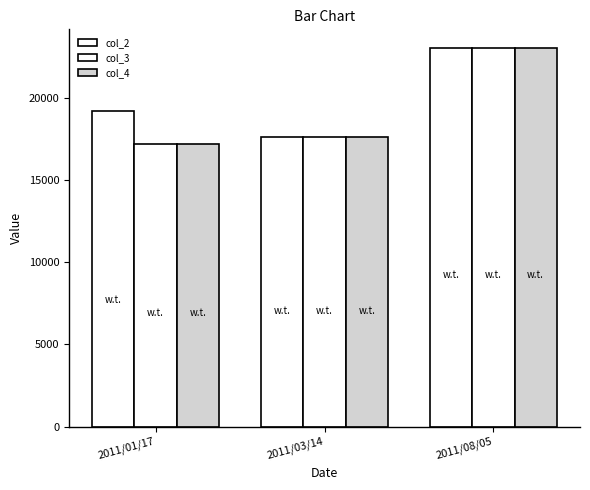

Which category has the highest value in the col_3 series?

2011/08/05